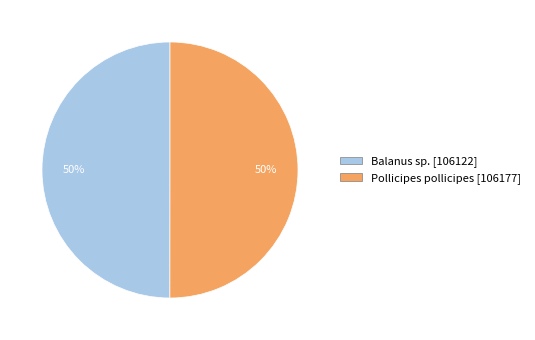

Do Pollicipes pollicipes and Balanus sp. together represent more than half of the pie?

Yes